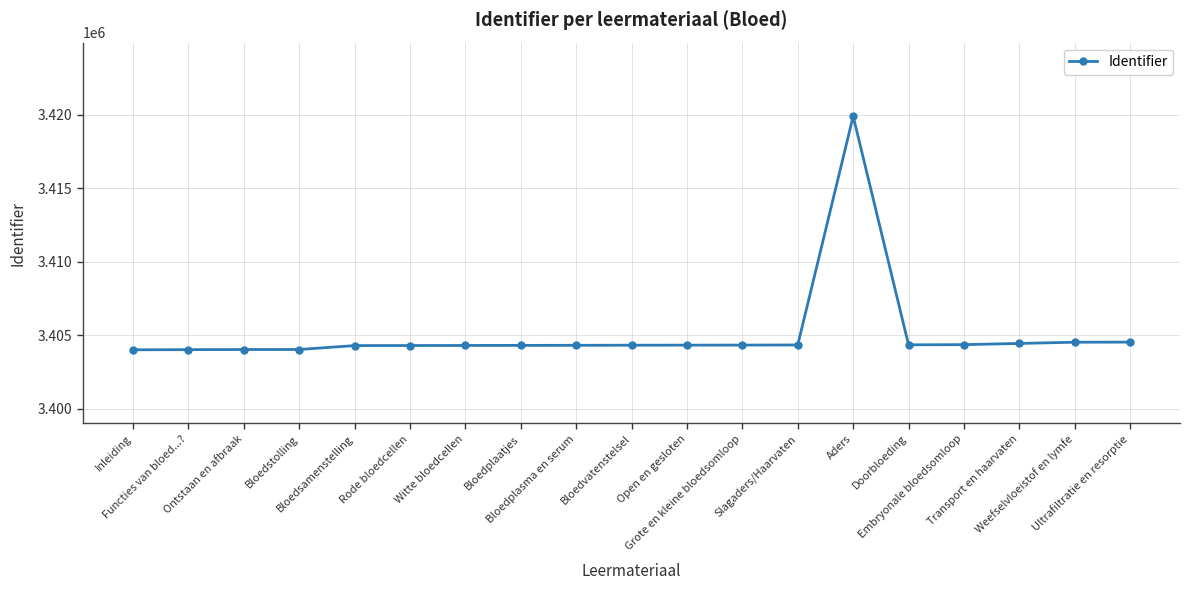

What is the smallest value displayed?

3404019